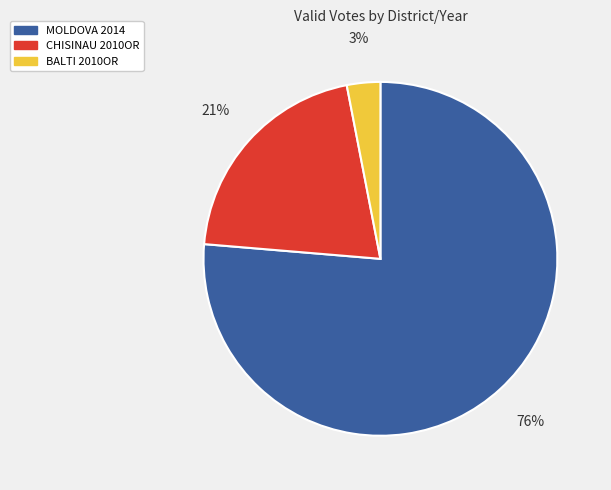

The MOLDOVA 2014 slice represents 62% of the pie. True or false?

False